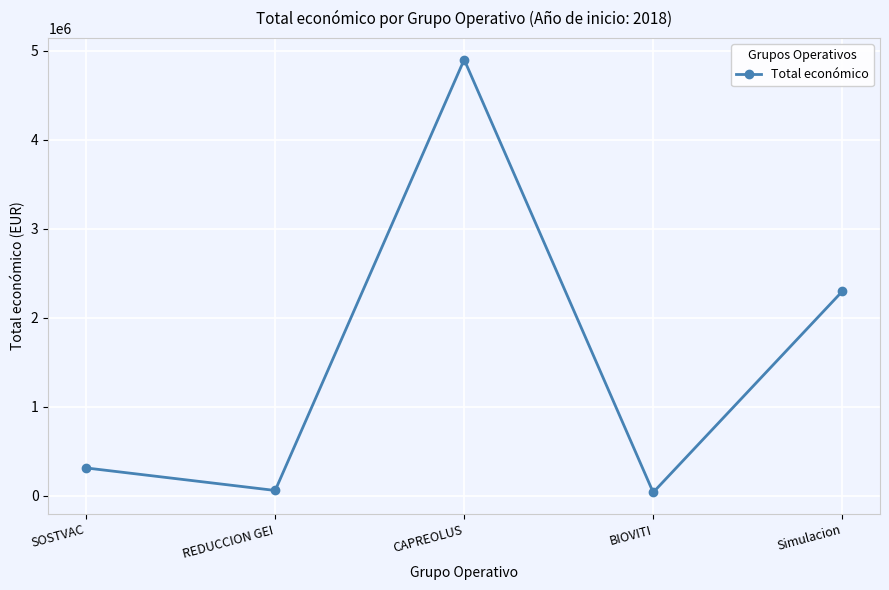

Between CAPREOLUS and SOSTVAC, which is larger?

CAPREOLUS